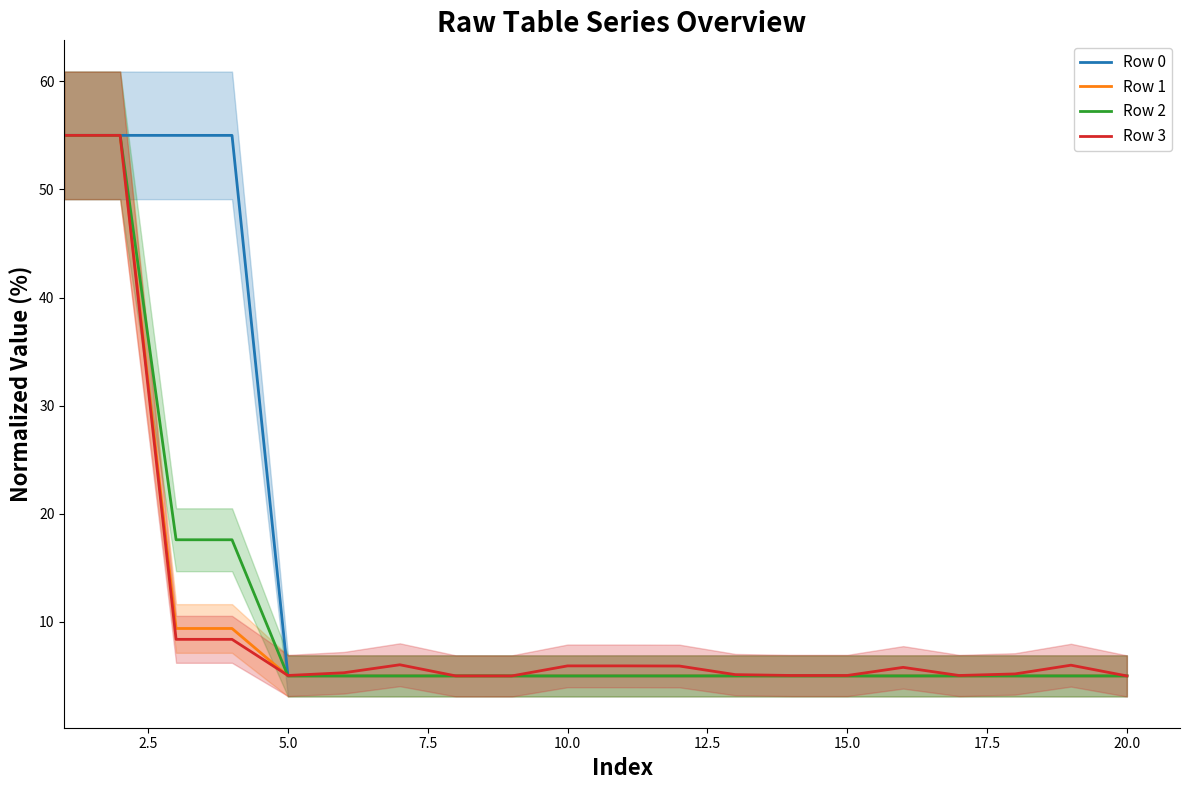

The Row 3 series shows 2.2 at 20.0. True or false?

False